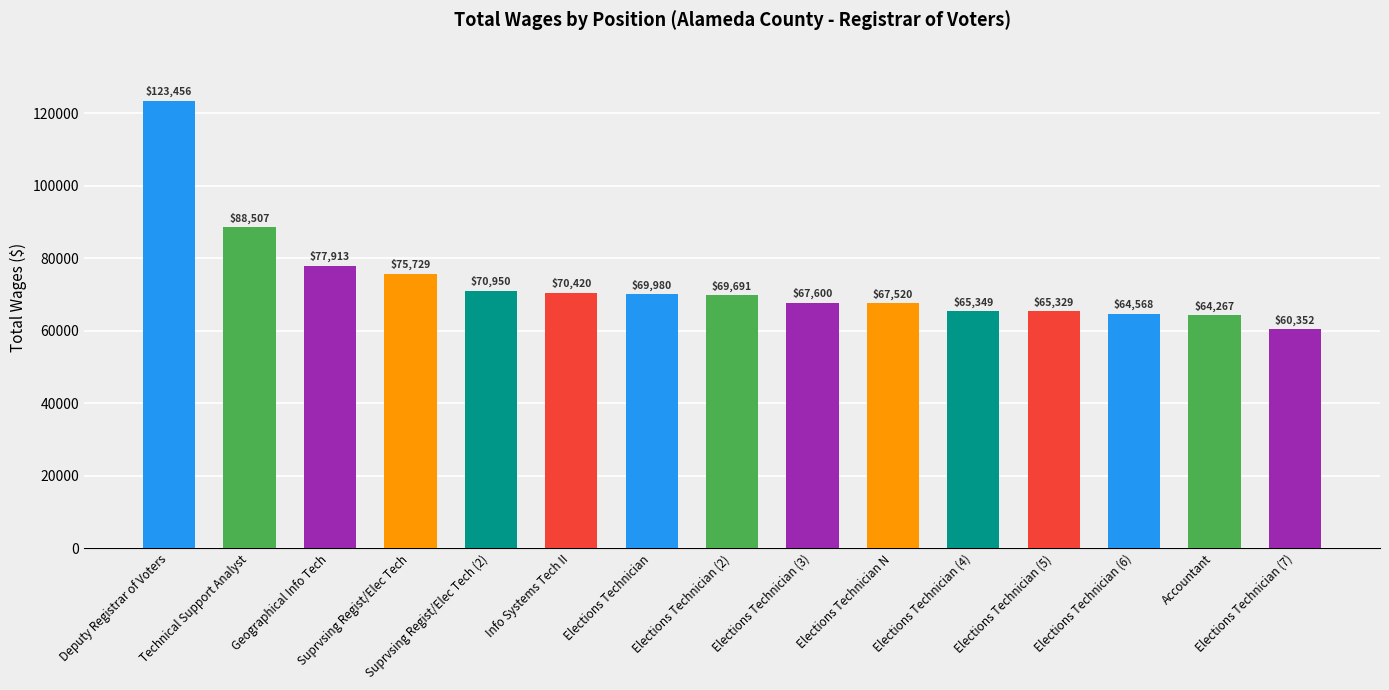

Rank the categories by value from lowest to highest.

Elections Technician (7), Accountant, Elections Technician (6), Elections Technician (5), Elections Technician (4), Elections Technician N, Elections Technician (3), Elections Technician (2), Elections Technician, Info Systems Tech II, Suprvsing Regist/Elec Tech (2), Suprvsing Regist/Elec Tech, Geographical Info Tech, Technical Support Analyst, Deputy Registrar of Voters